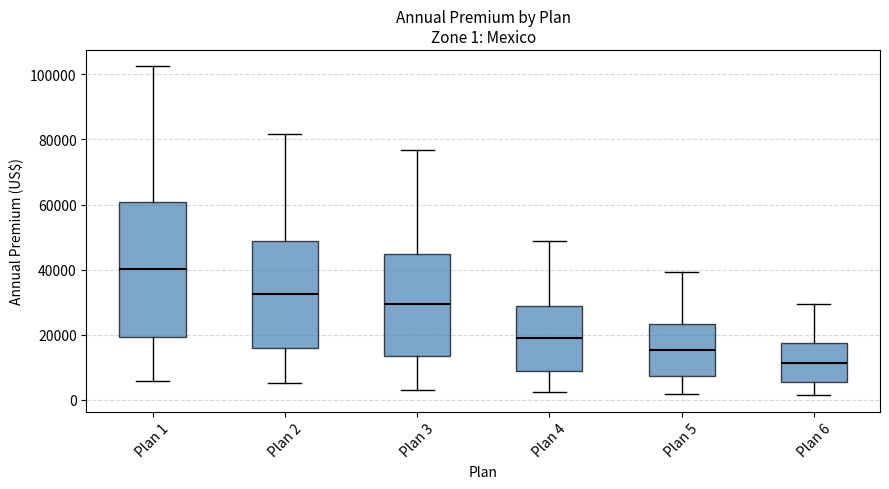

Which box has the highest median line?

Plan 1